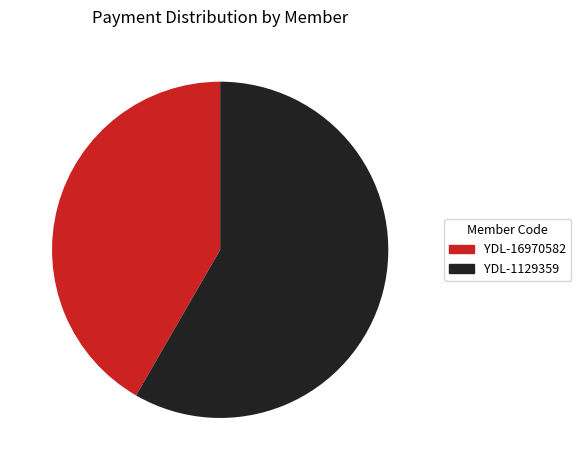

How many slices are in this pie chart?

2